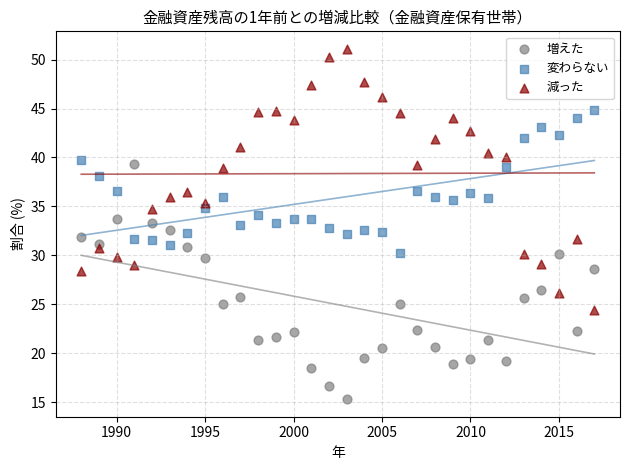

Which series contains the lowest Y value?

増えた